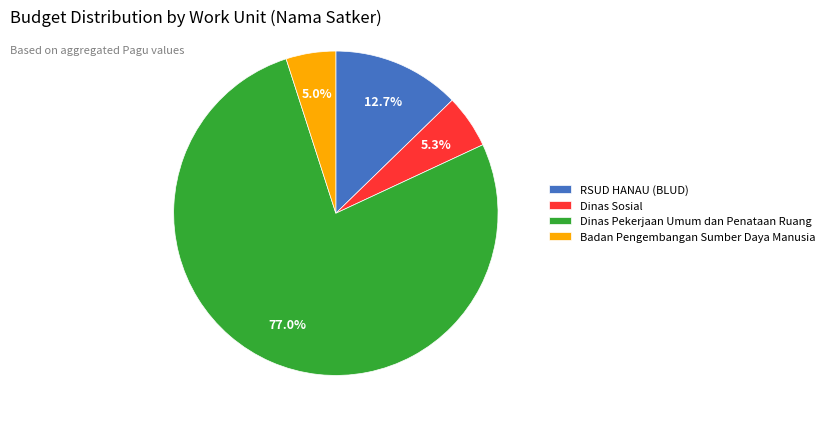

True or false: RSUD HANAU (BLUD) accounts for 1% of the total.

False